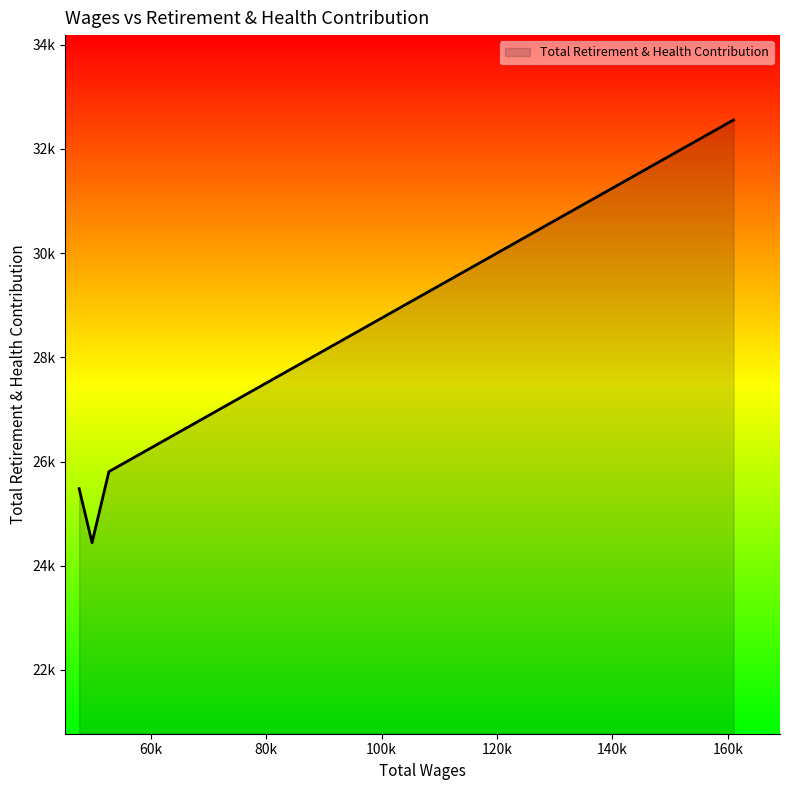

Where is the first local minimum?

49829.0